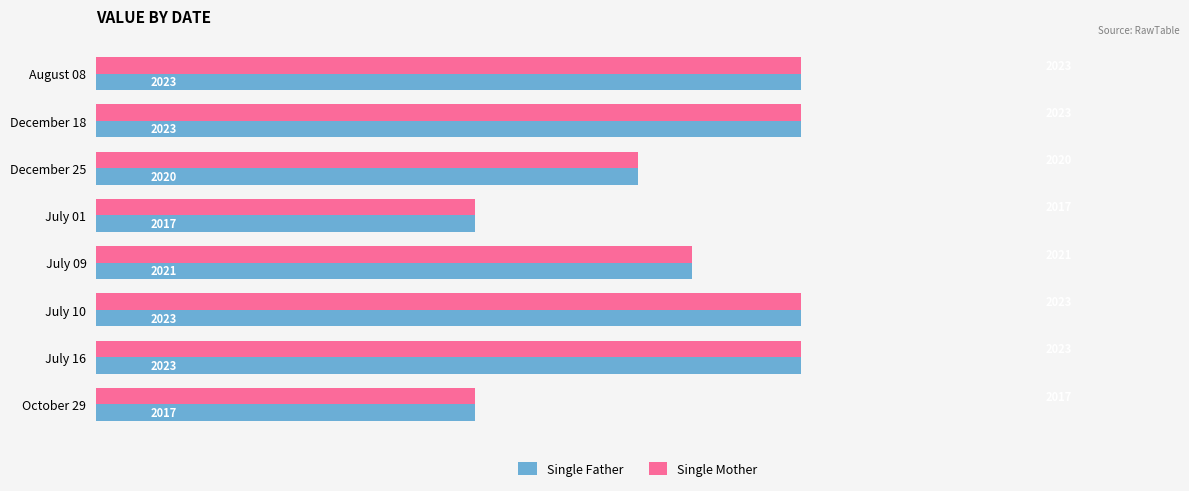

At which label is Single Mother closest to 2020?

December 25